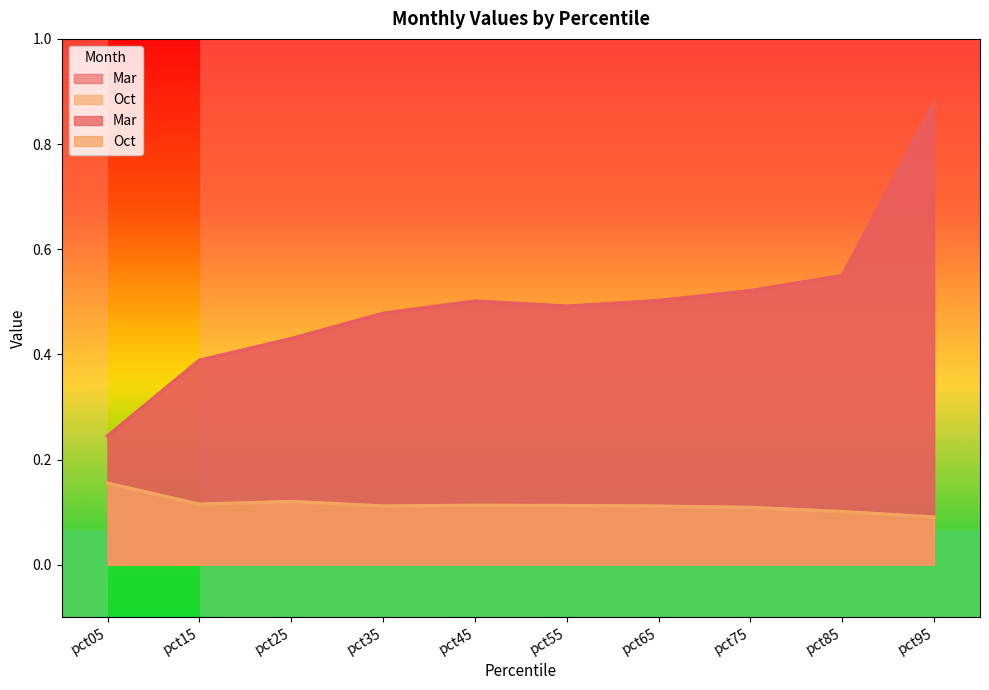

What is the spread (max minus min) of values at pct35?

0.4